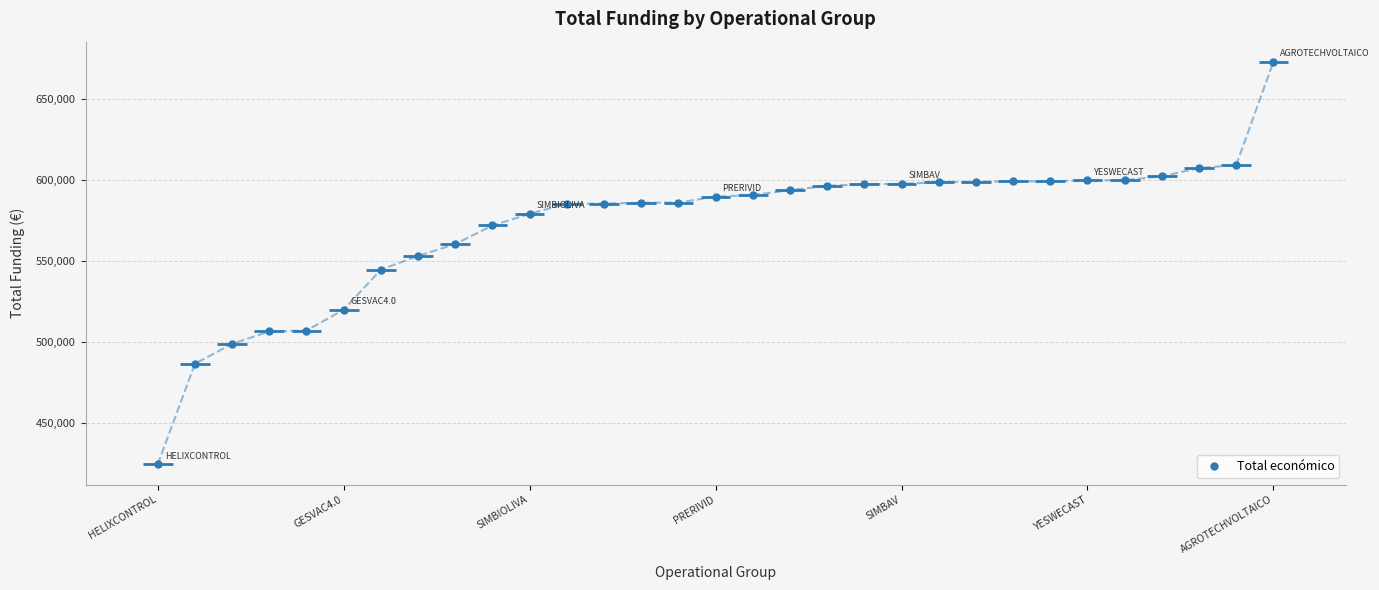

Which label corresponds to the smallest value in the chart?

HELIXCONTROL